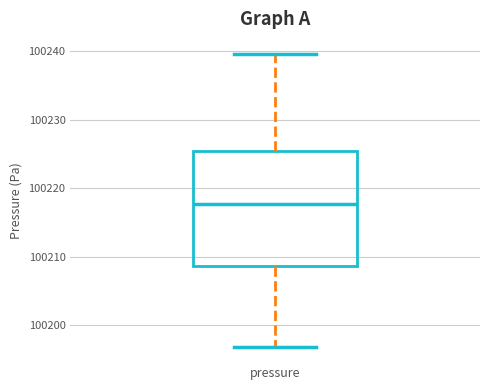

Where does the upper whisker of the box for pressure end on the y-axis? The values are not printed on the chart, so give them approximately, as read against the axis.

100240